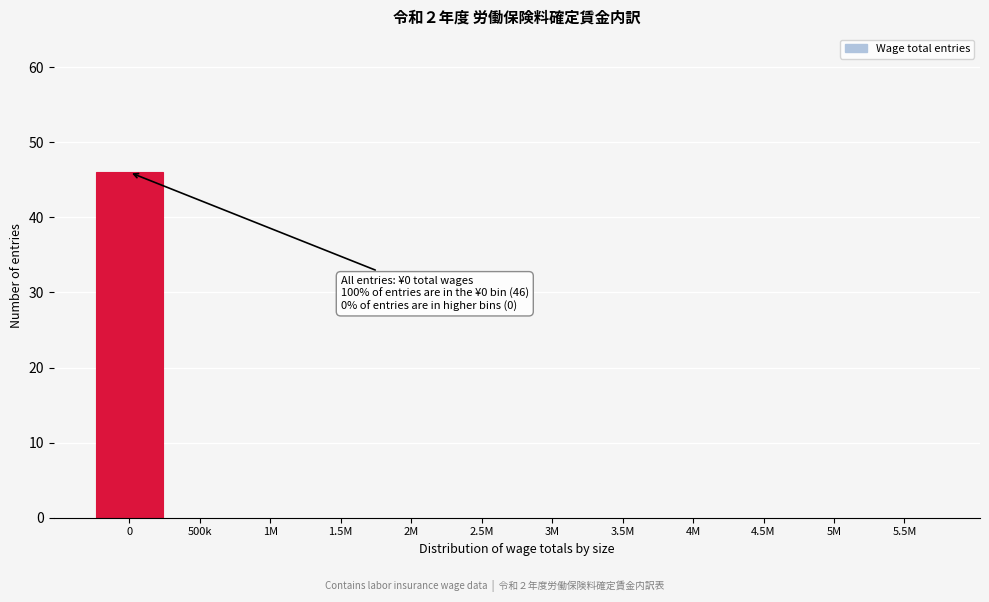

Reading left to right, list all the values displayed in this chart.

0=46	500k=0	1M=0	1.5M=0	2M=0	2.5M=0	3M=0	3.5M=0	4M=0	4.5M=0	5M=0	5.5M=0